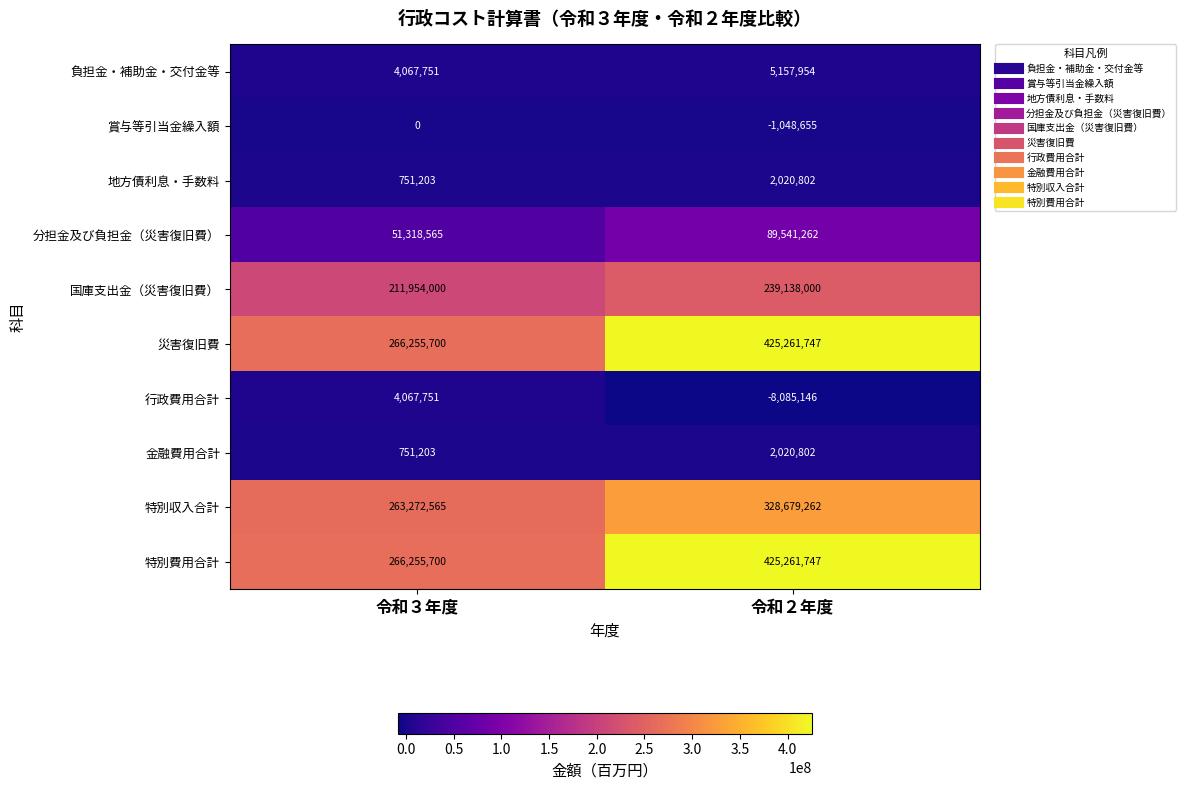

True or false: 国庫支出金（災害復旧費） has a value of 312882415 at 令和２年度.

False